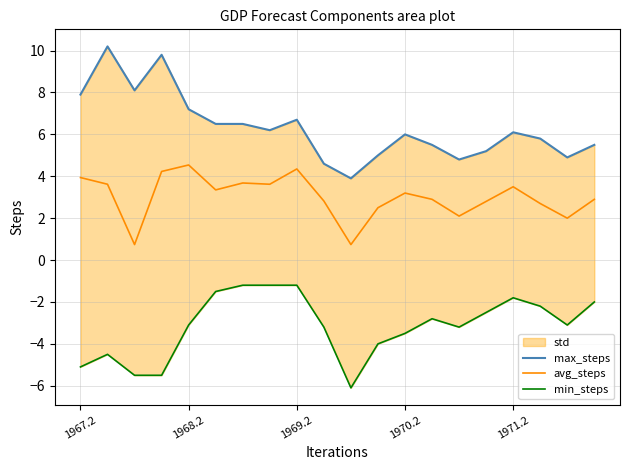

What is the sum of all avg_steps values?

60.2